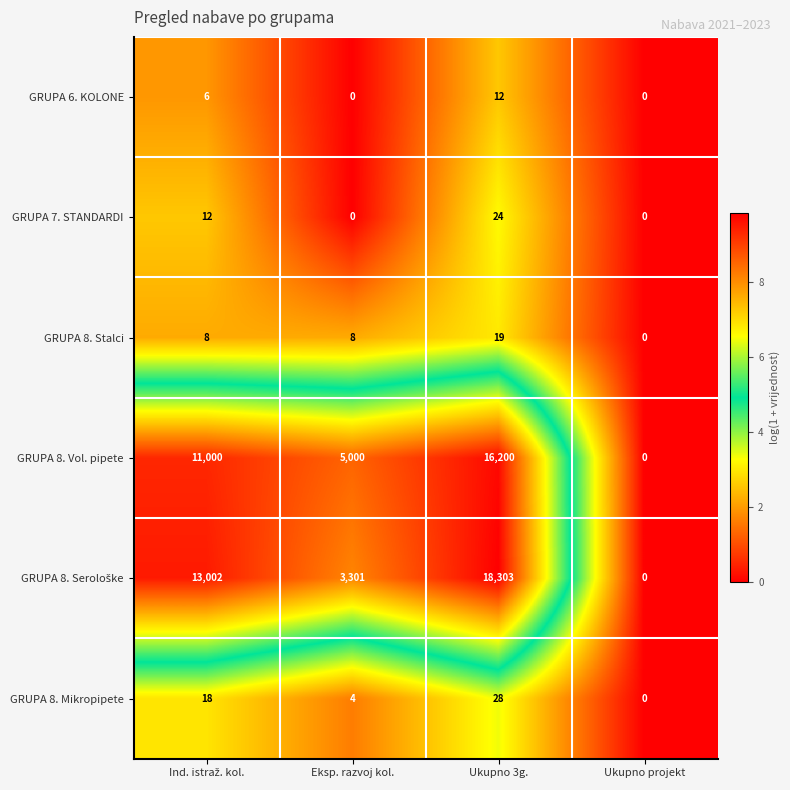

What is the maximum value shown in the chart?

18303